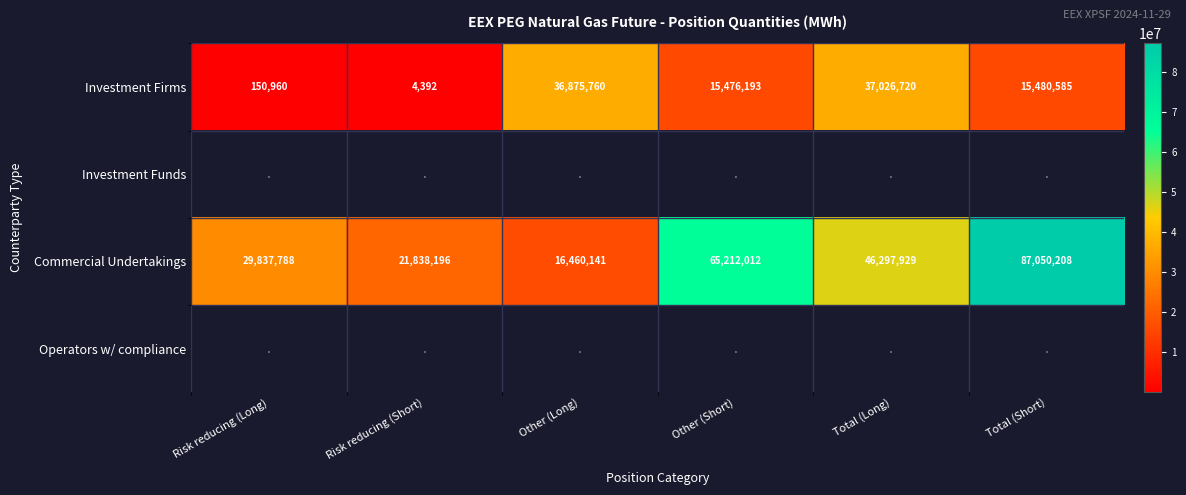

What is the average value of the Commercial Undertakings series?

44449379